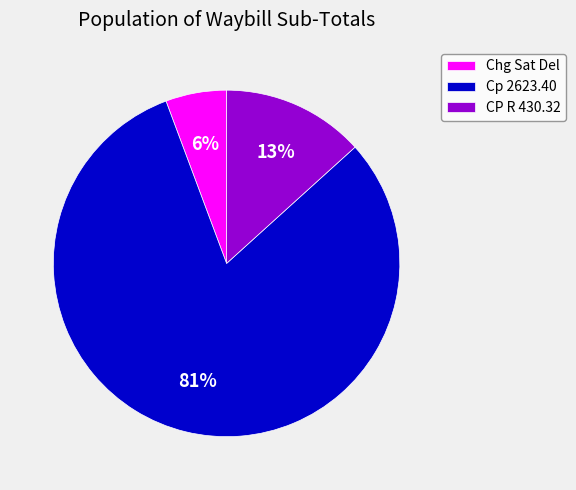

How many segments does this pie chart have?

3